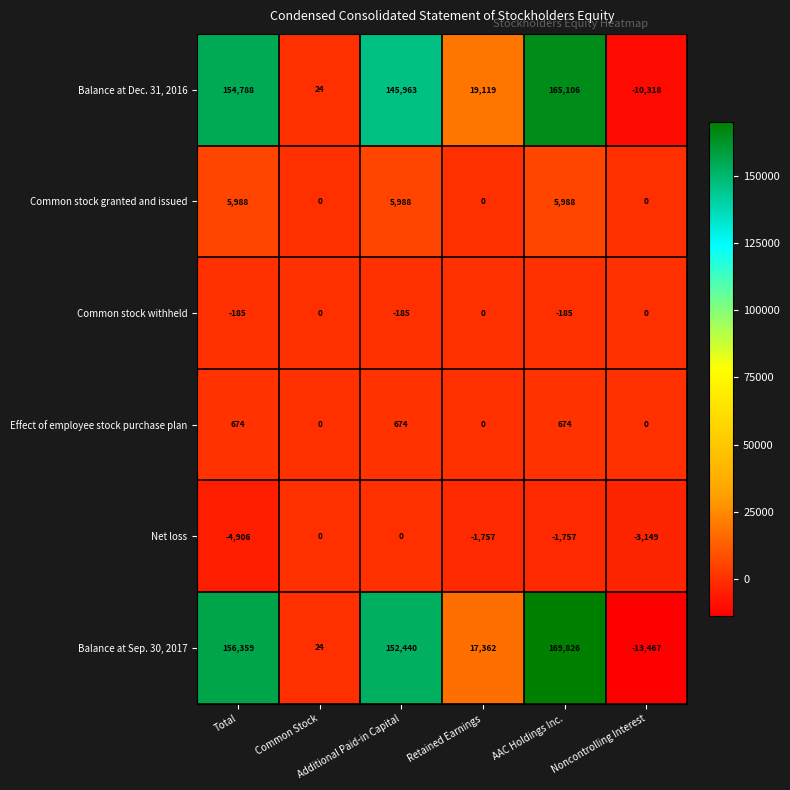

At which category is the sum across all series the highest?

AAC Holdings Inc.